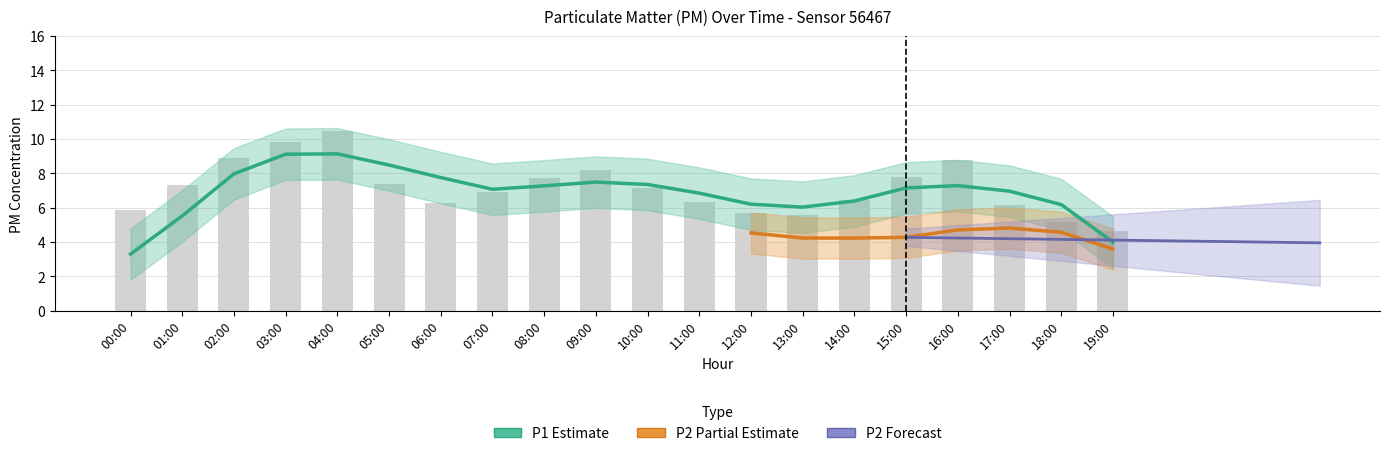

The chart shows a value of 7.5 at 13:00. True or false?

False